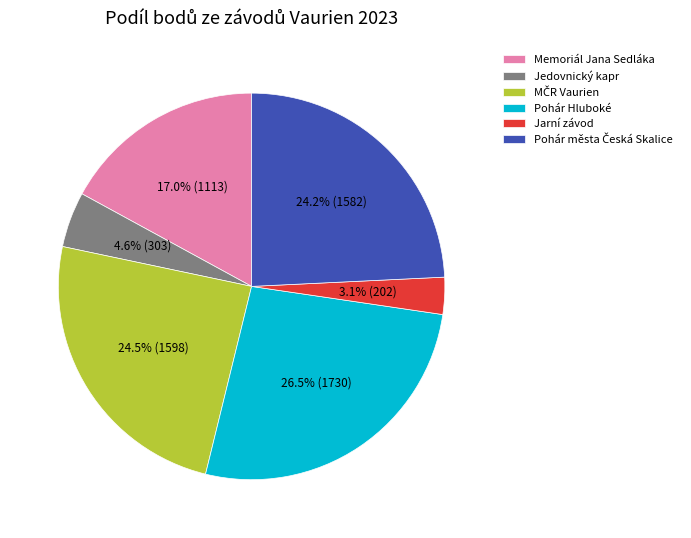

Which has a higher value, Pohár Hluboké or Memoriál Jana Sedláka?

Pohár Hluboké